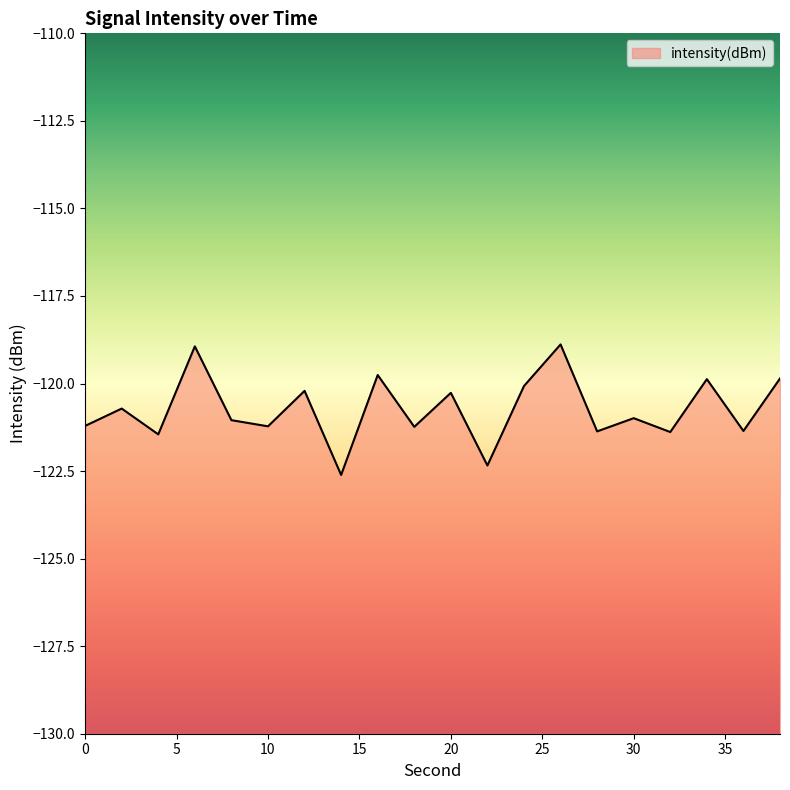

What is the value of the 19th point from the left?

-121.4